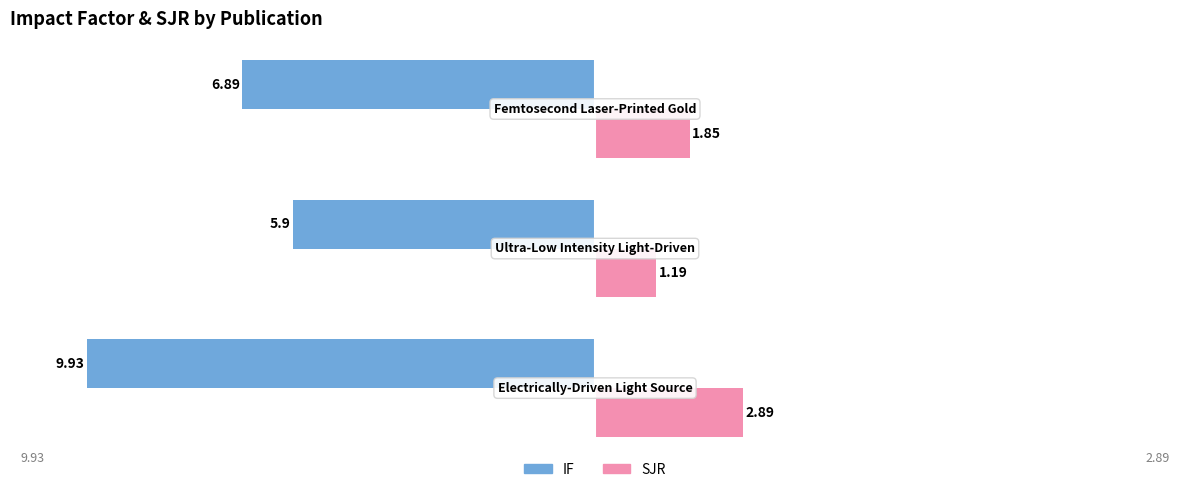

List the series in order of their peak value, lowest first.

IF, SJR